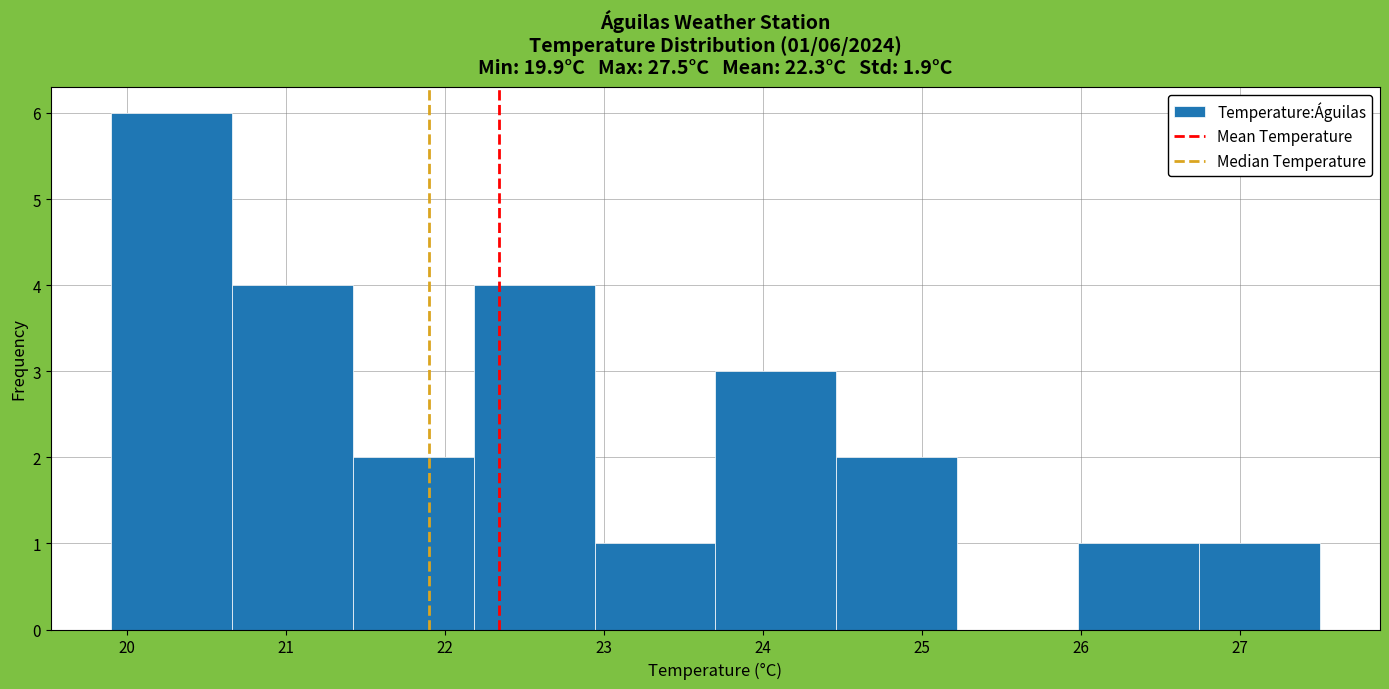

Over which range of the x-axis is the bar tallest?

19.90 to 20.66